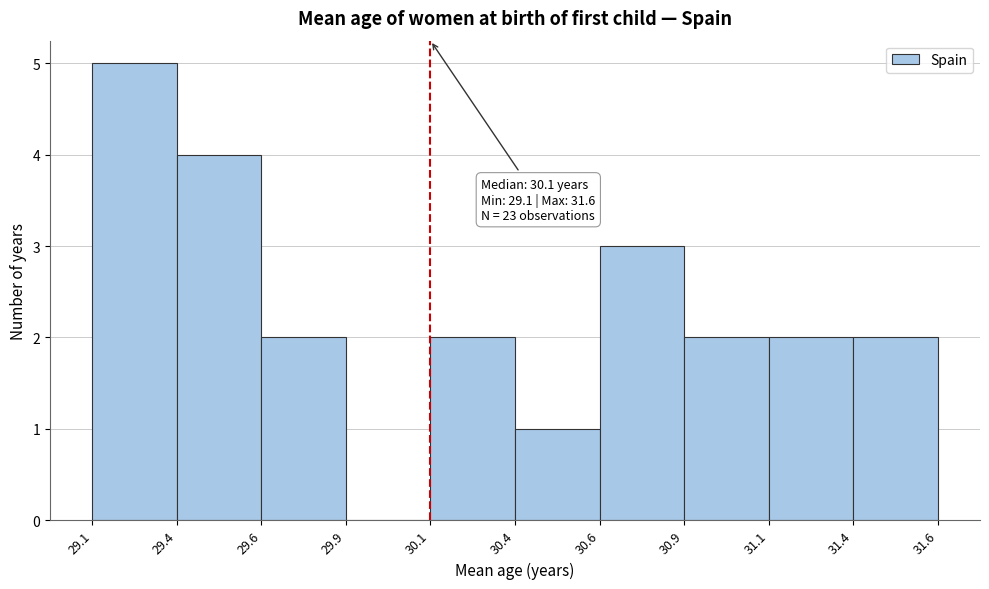

Reading right to left, extract all data points from this chart.

31.4=2	31.1=2	30.9=2	30.6=3	30.4=1	30.1=2	29.9=0	29.6=2	29.4=4	29.1=5